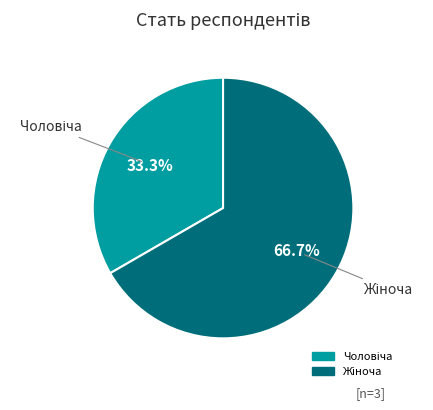

Count the number of slices in the pie.

2